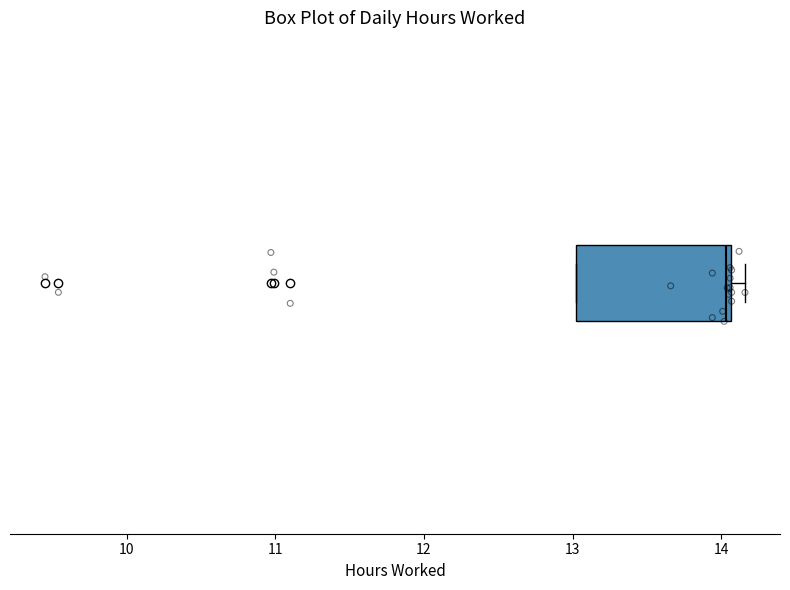

Where is the right edge of the box on the x-axis? The values are not printed on the chart, so give them approximately, as read against the axis.

14.1